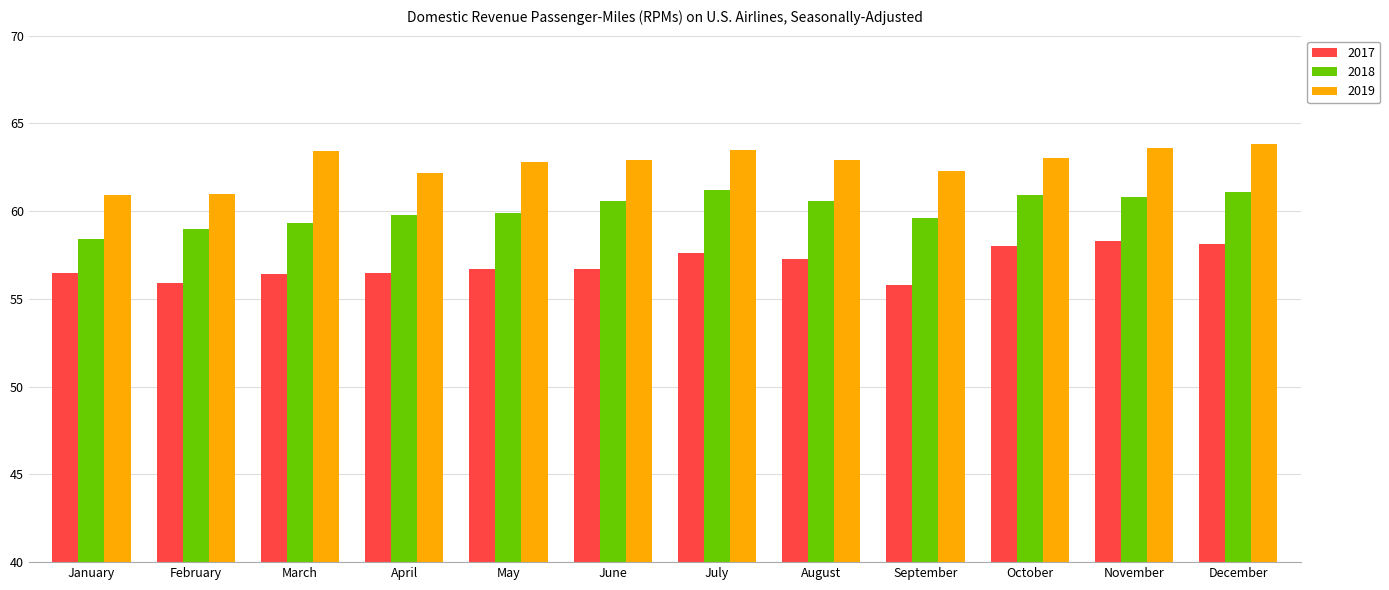

List the series in order of their peak value, lowest first.

2017, 2018, 2019